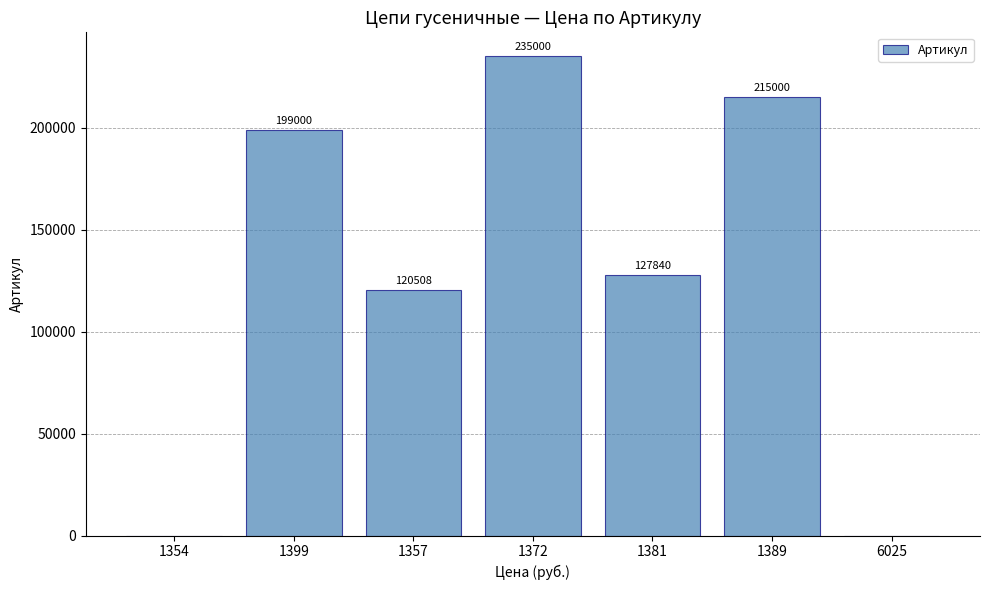

At which category does the chart reach its peak across all series?

1372